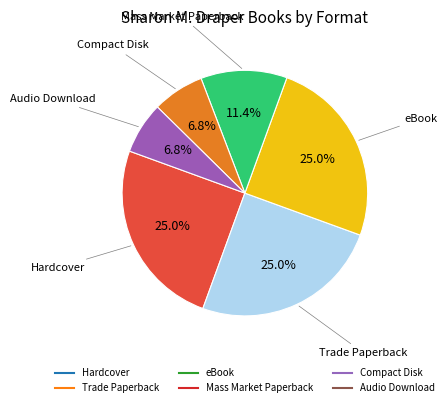

How many segments does this pie chart have?

6